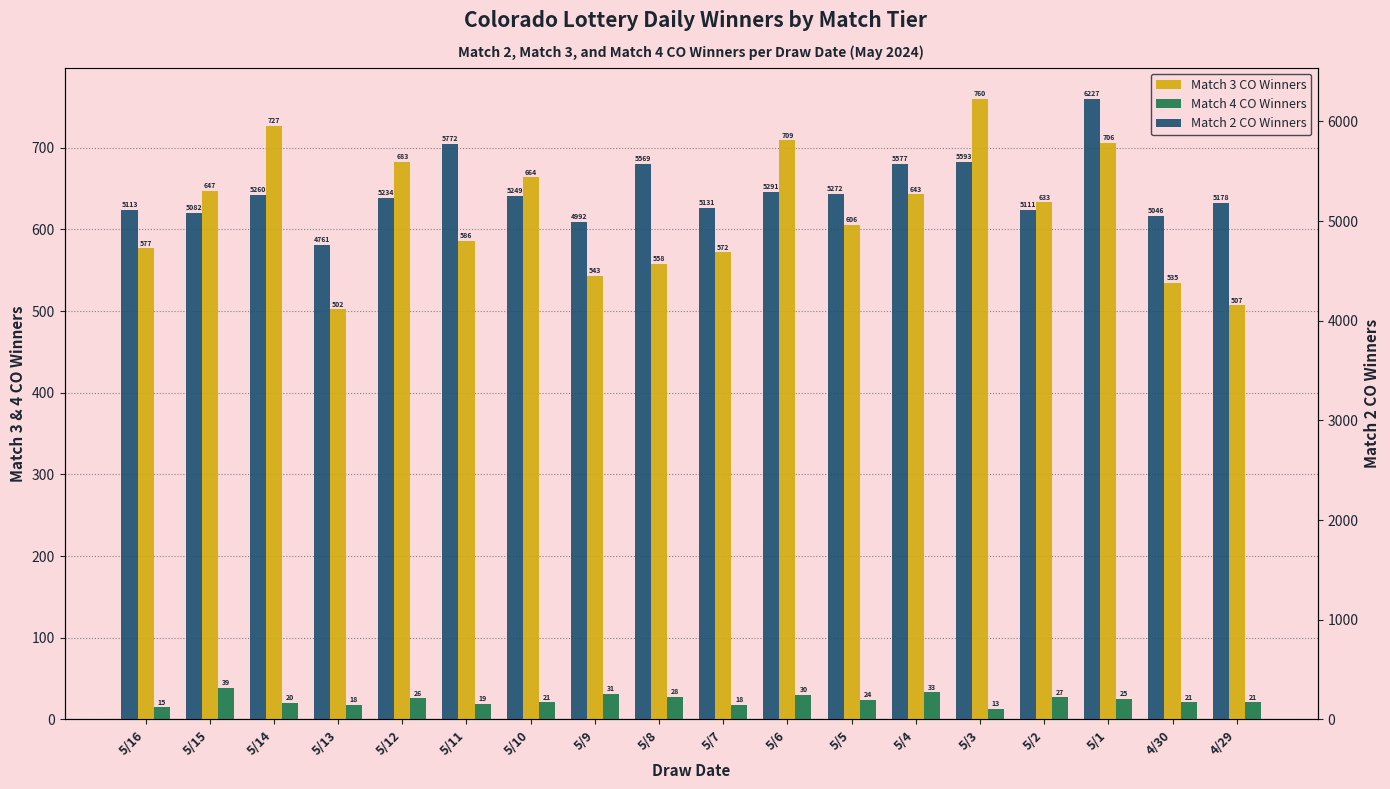

Between 5/6 and 5/5, which is larger?

5/6